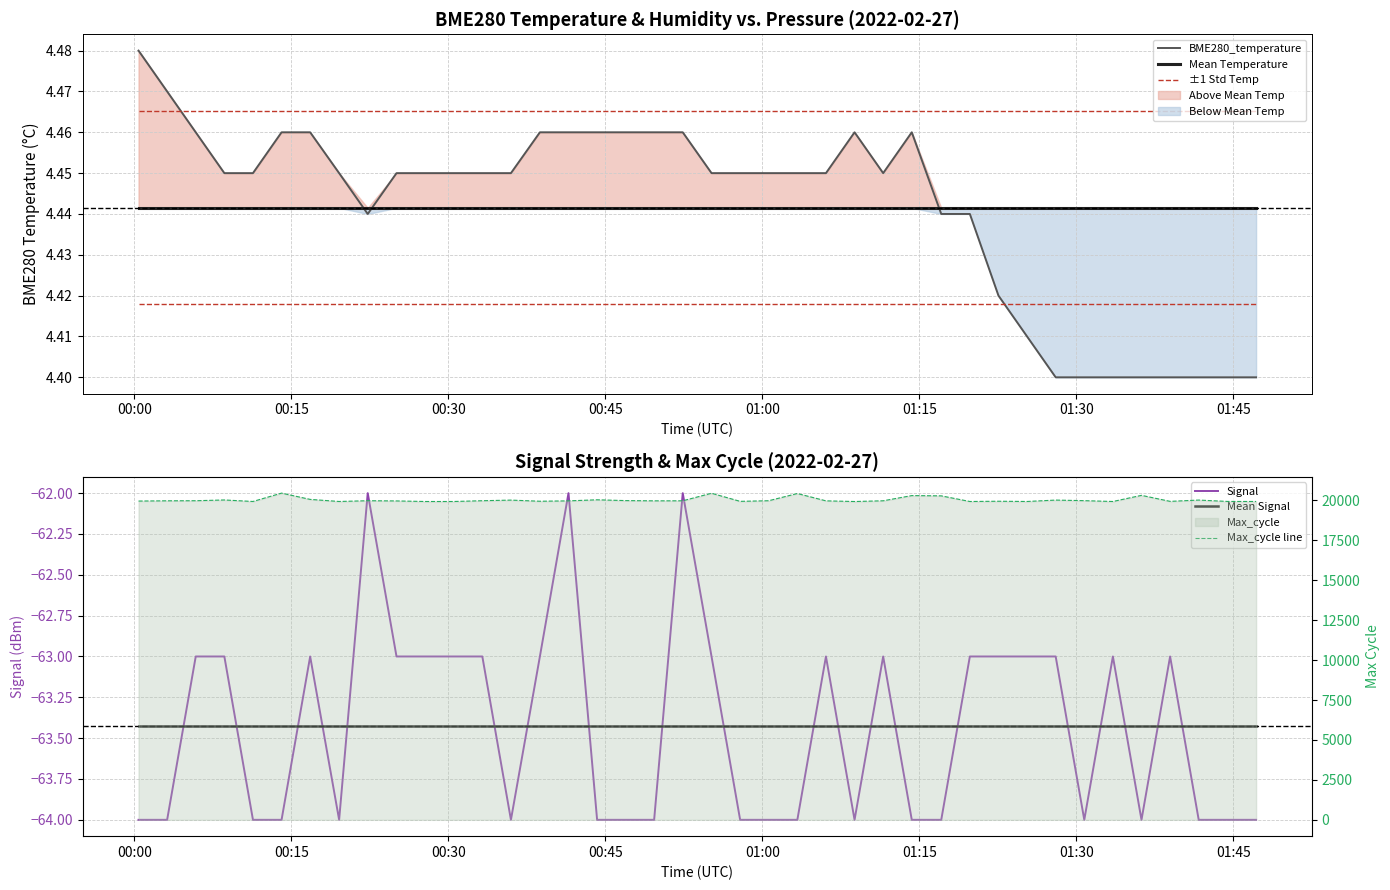

True or false: ±1 Std Temp and BME280_temperature intersect in this chart.

True